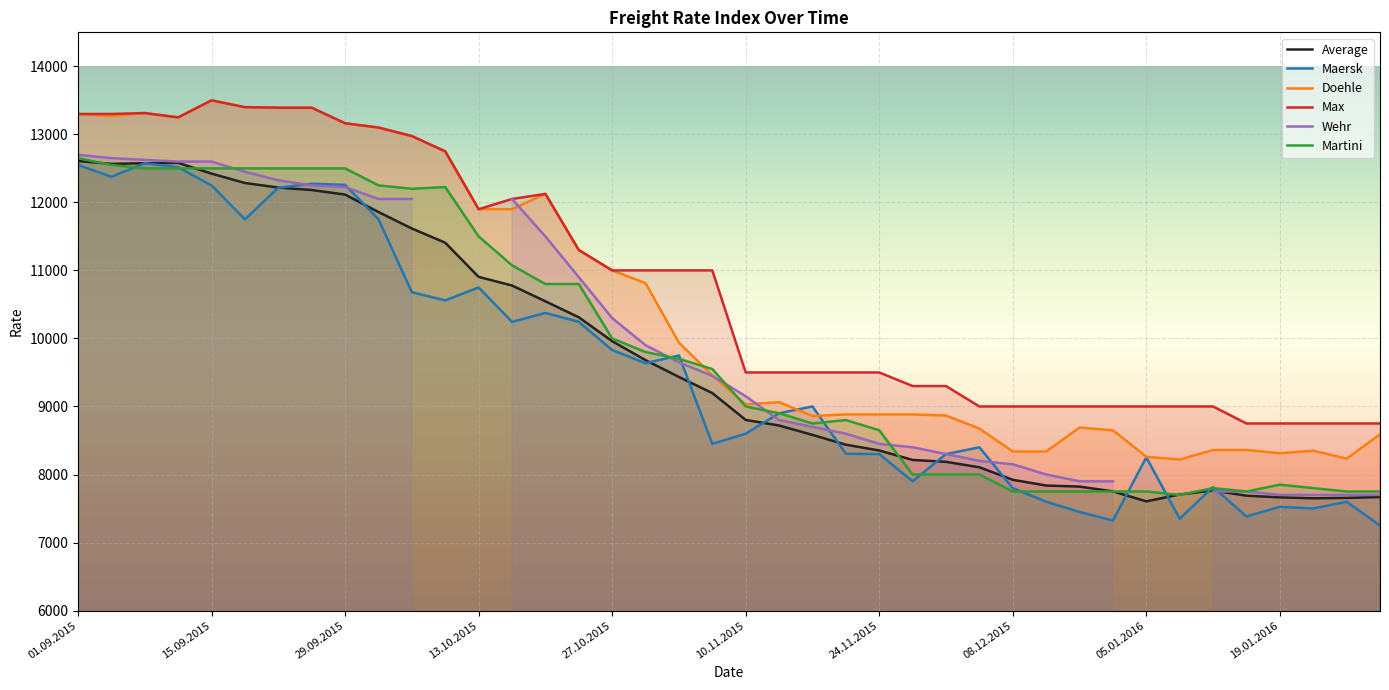

Between 13 and 15, which series saw the biggest shift?

Wehr